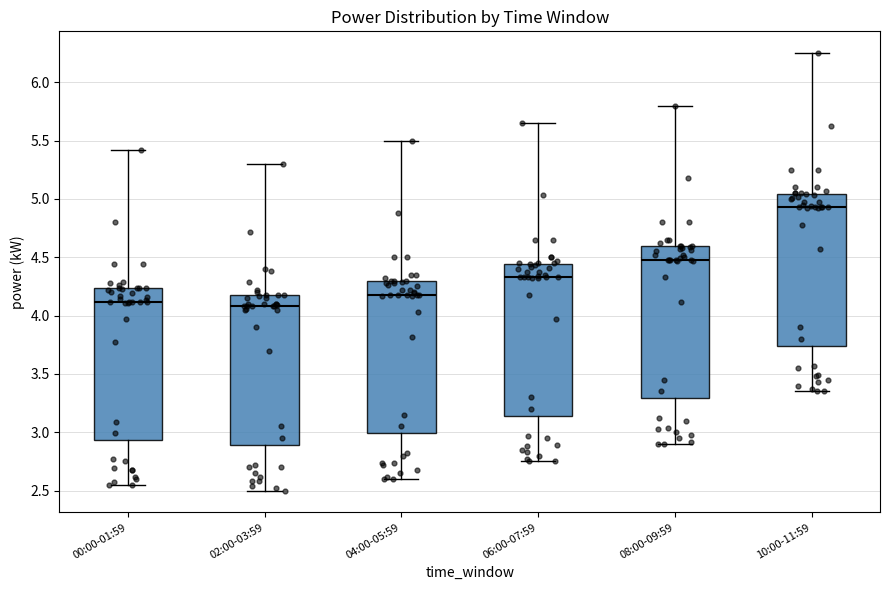

Reading left to right, read every box against the y-axis: the position of its median line, the range the box covers, and the ends of its whiskers. The values are not printed on the chart, so give them approximately, as read against the axis.

00:00-01:59: median 4.10, box 2.95 to 4.25, whiskers 2.55 to 5.40
02:00-03:59: median 4.10, box 2.90 to 4.15, whiskers 2.50 to 5.30
04:00-05:59: median 4.20, box 3.00 to 4.30, whiskers 2.60 to 5.50
06:00-07:59: median 4.35, box 3.15 to 4.45, whiskers 2.75 to 5.65
08:00-09:59: median 4.50, box 3.30 to 4.60, whiskers 2.90 to 5.80
10:00-11:59: median 4.95, box 3.75 to 5.05, whiskers 3.35 to 6.25